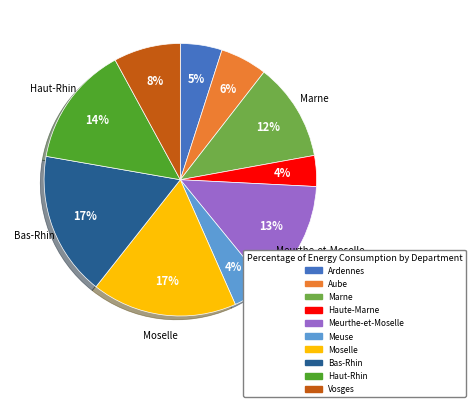

True or false: Meurthe-et-Moselle accounts for 13% of the total.

True